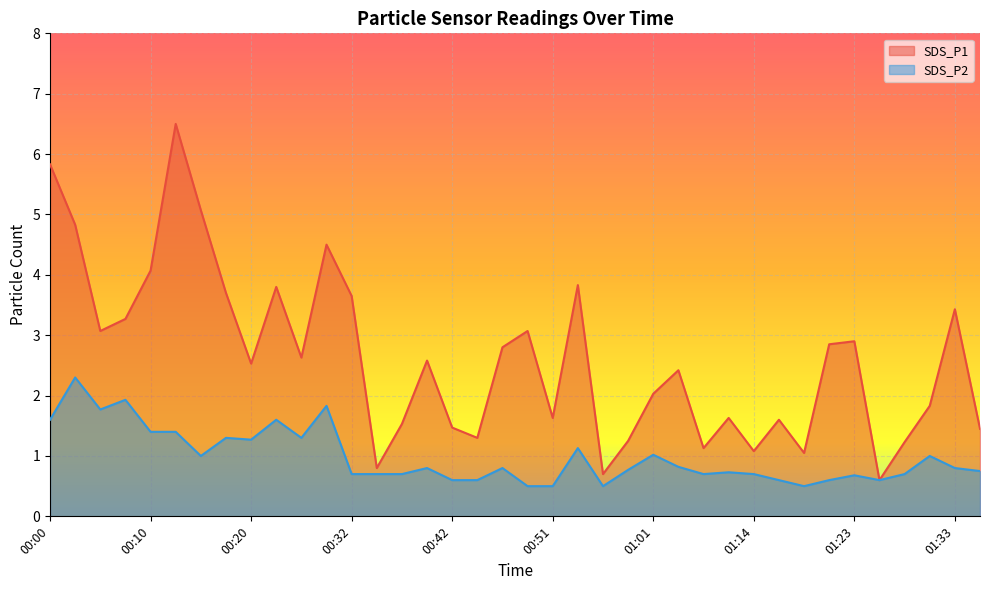

What is the label of the 38th point from the right?

00:00